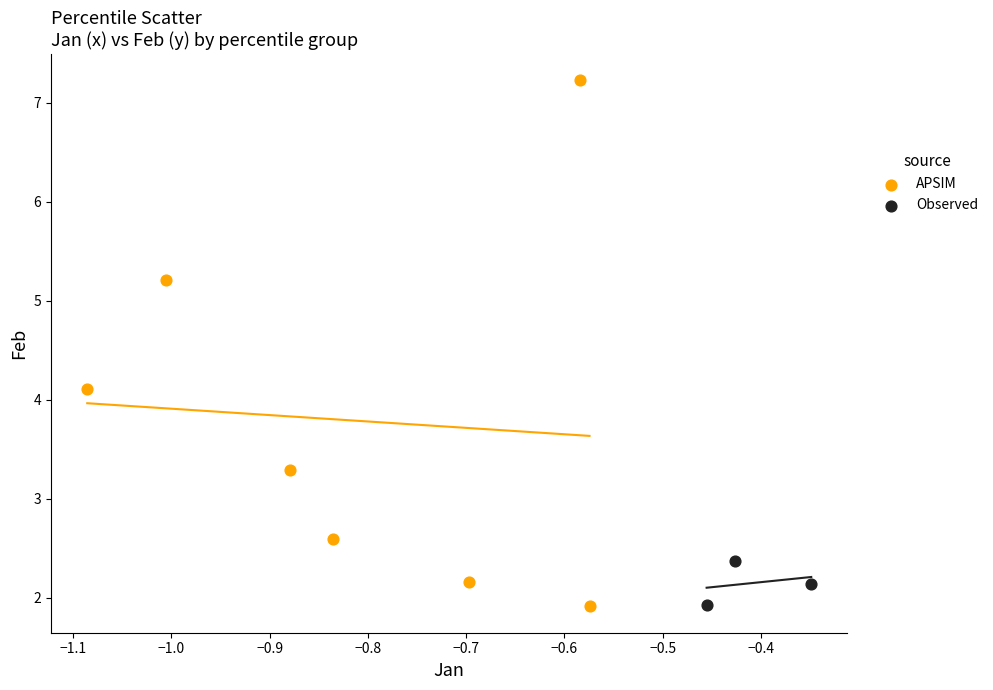

Which series contains the highest Y value?

APSIM